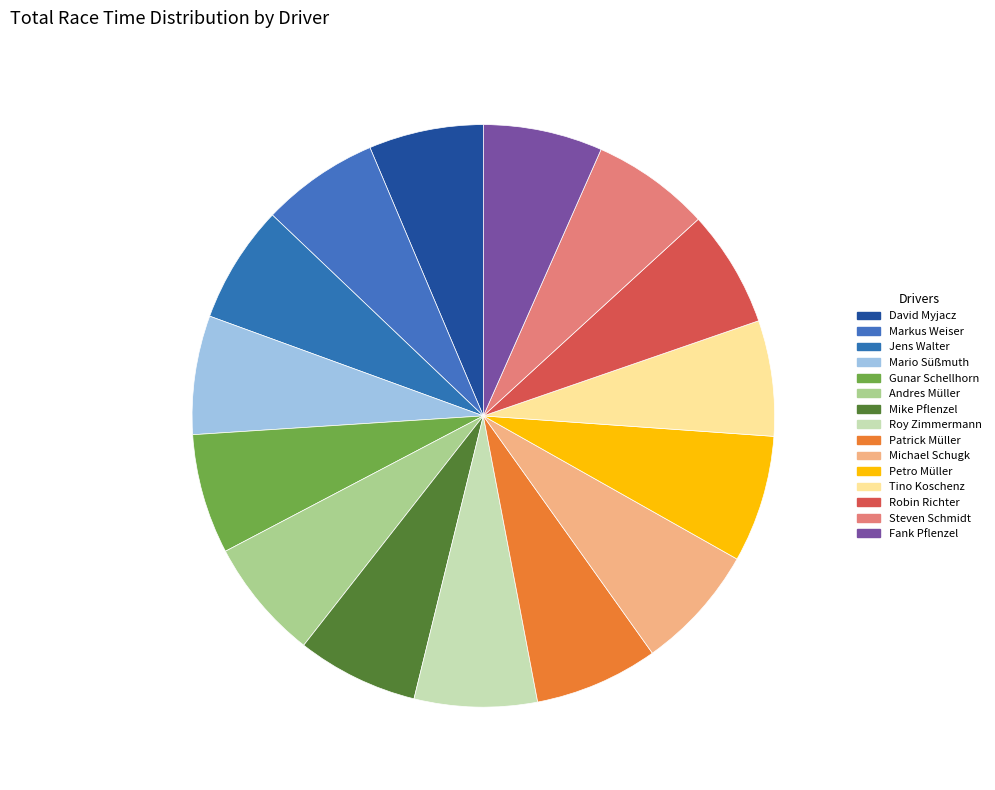

What is the change in value from Markus Weiser to Petro Müller?

+90.0